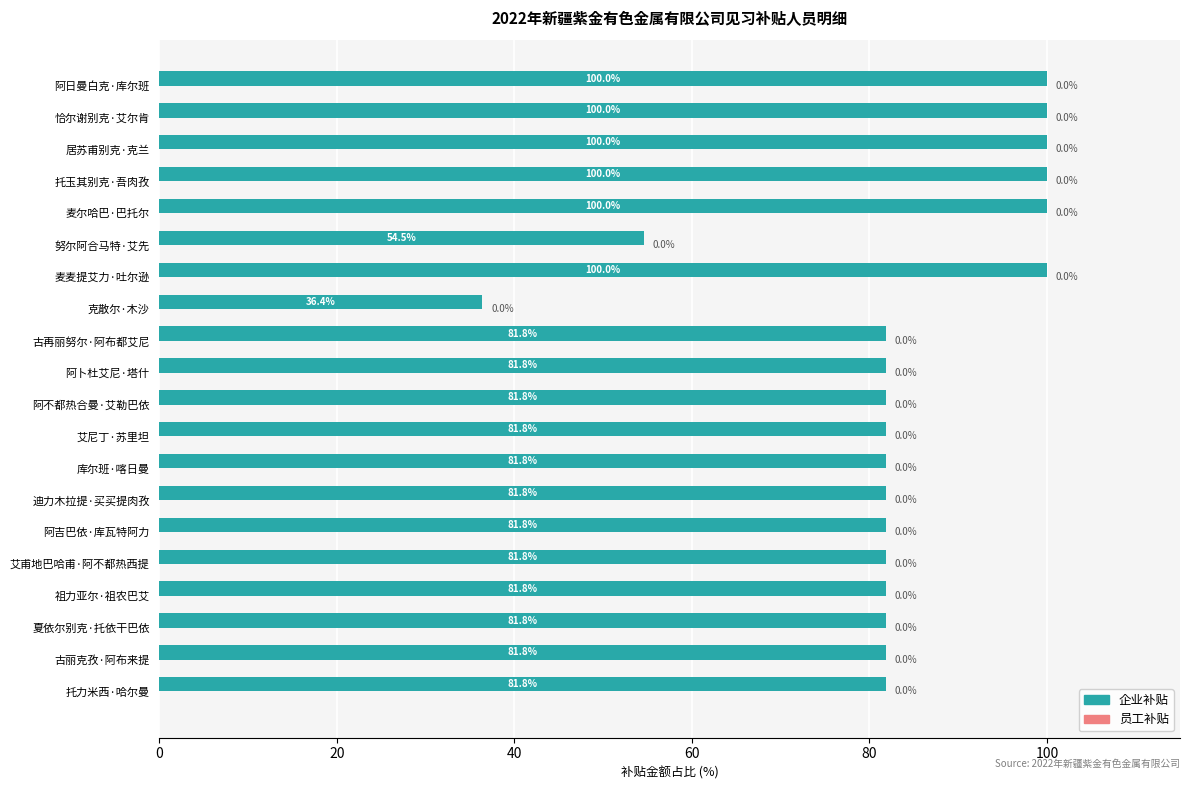

Is it true that the value at 库尔班·喀日曼 is 146.2?

False